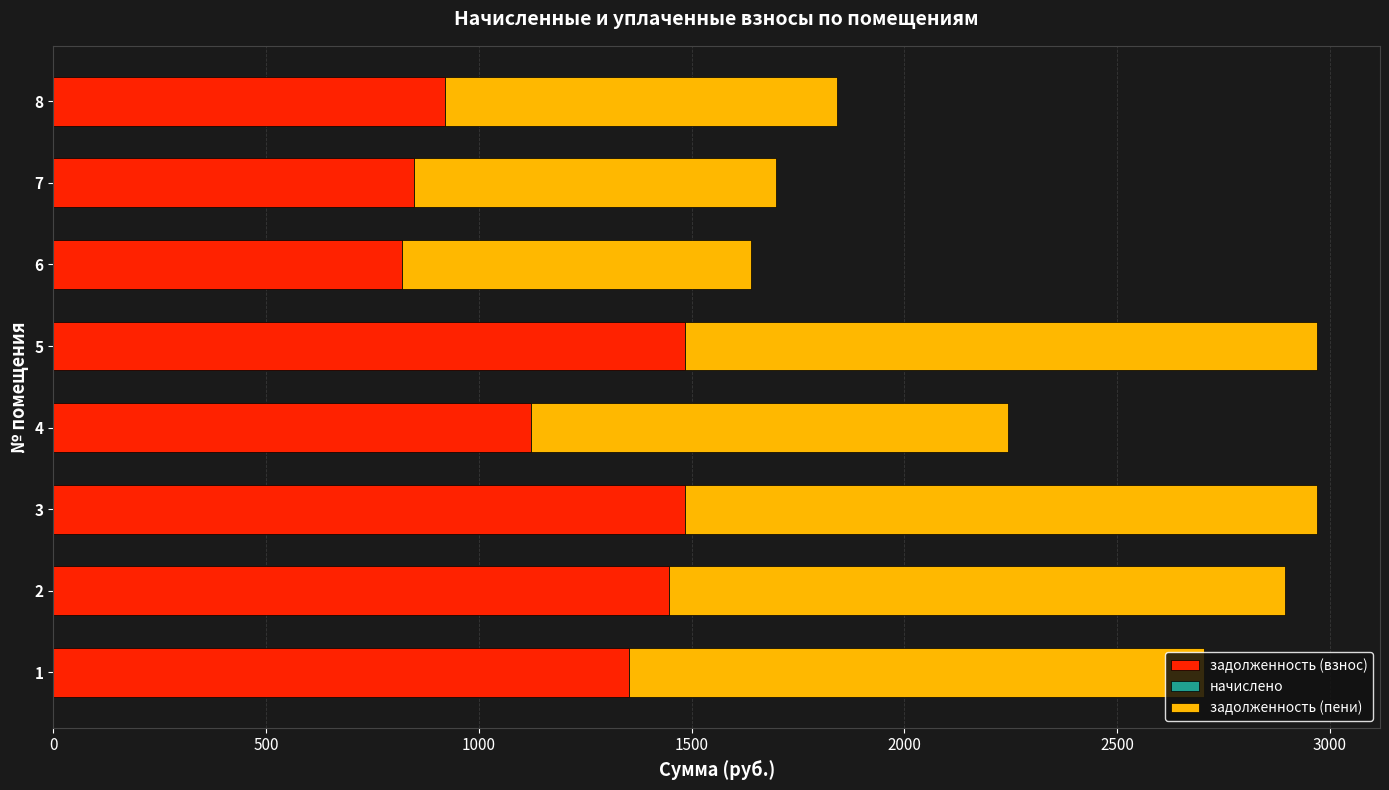

The value of задолженность (взнос) at 3 is 1484.8. True or false?

True